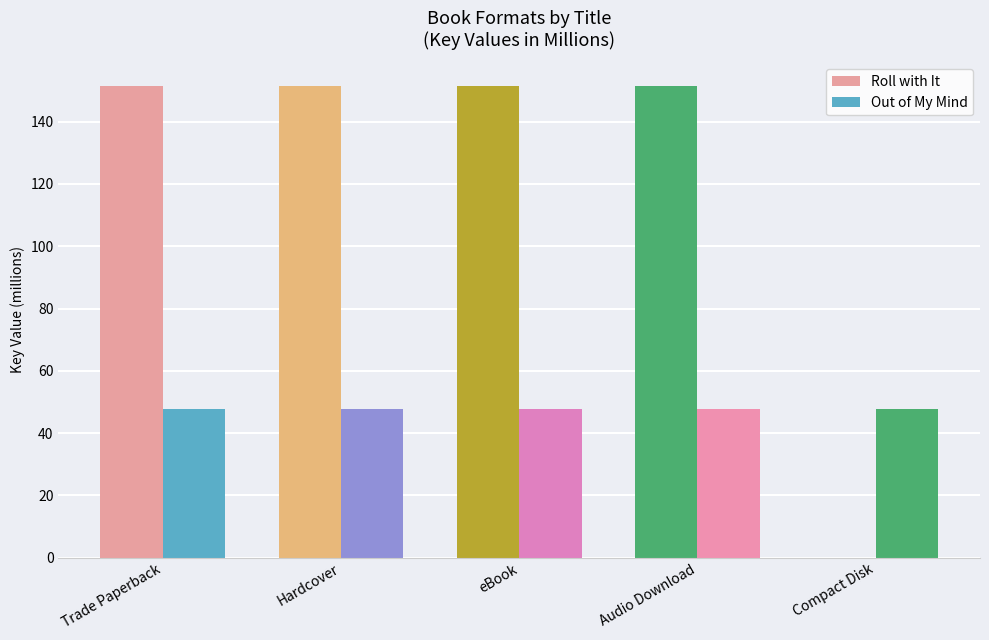

Are the bars grouped side by side (vs. stacked)?

Yes